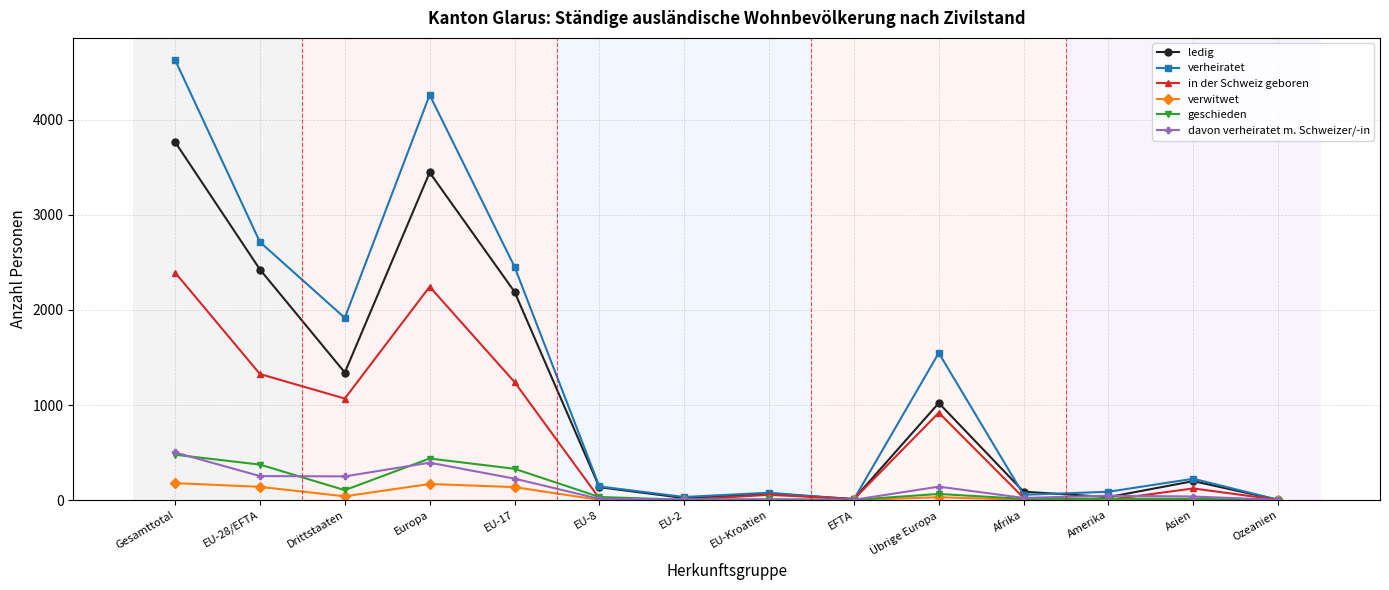

What is the difference between the second highest and minimum values in the in der Schweiz geboren series?

2243